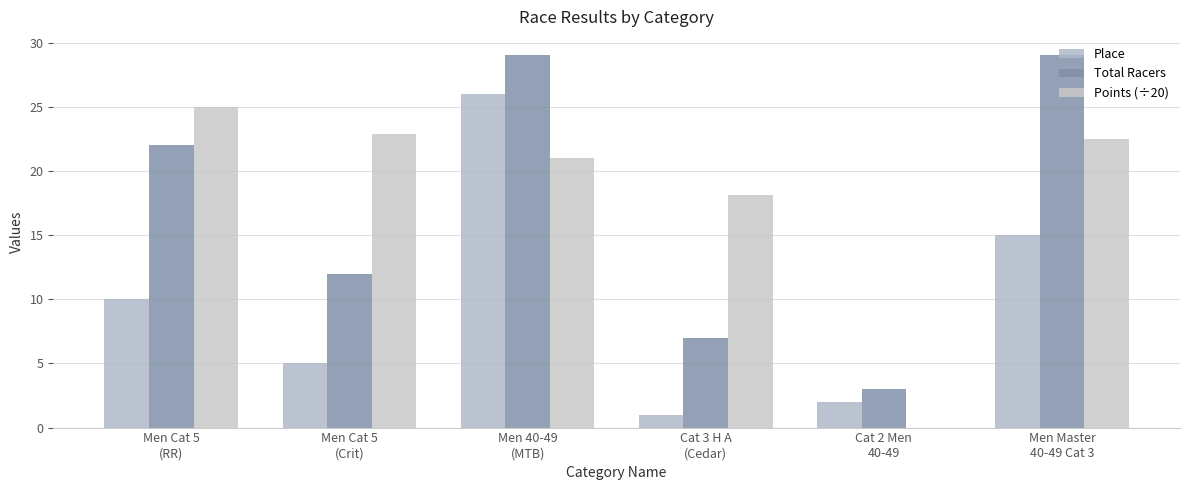

The value of Total Racers at Men Cat 5
(RR) is 8.9. True or false?

False